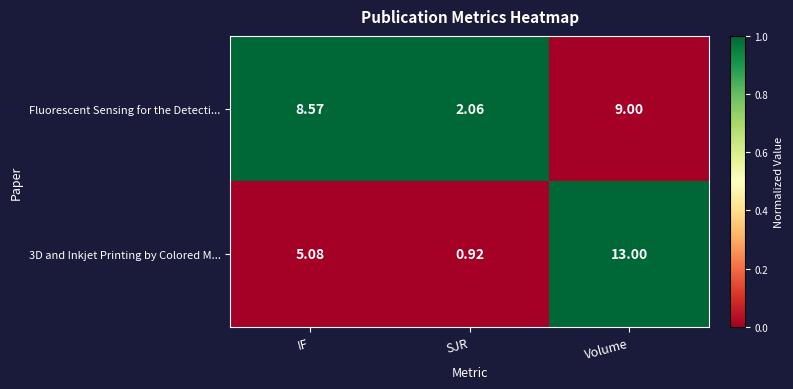

Which label corresponds to the smallest value in the chart?

SJR